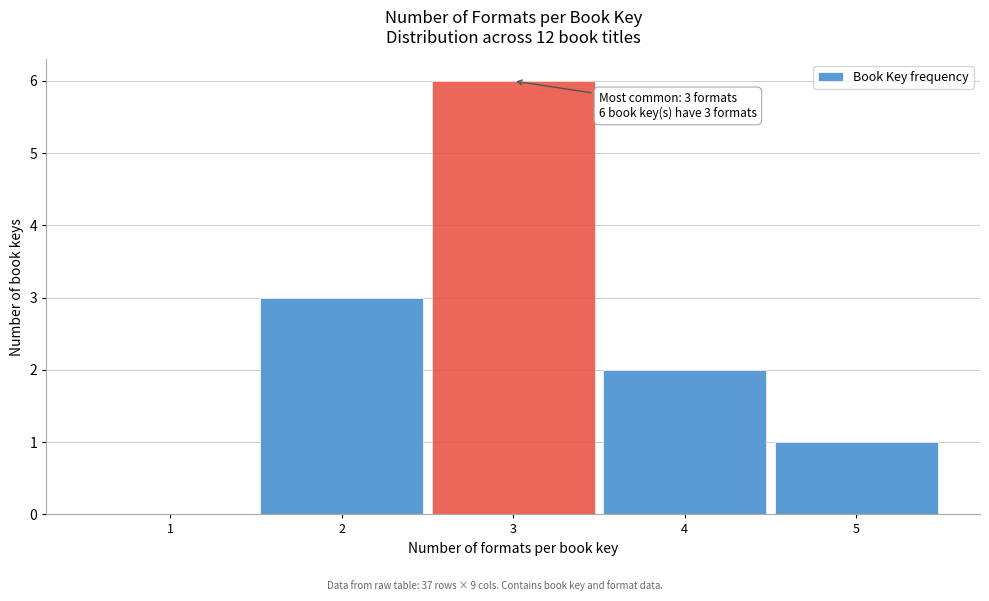

Over which range of the x-axis is the bar tallest?

2.5 to 3.5